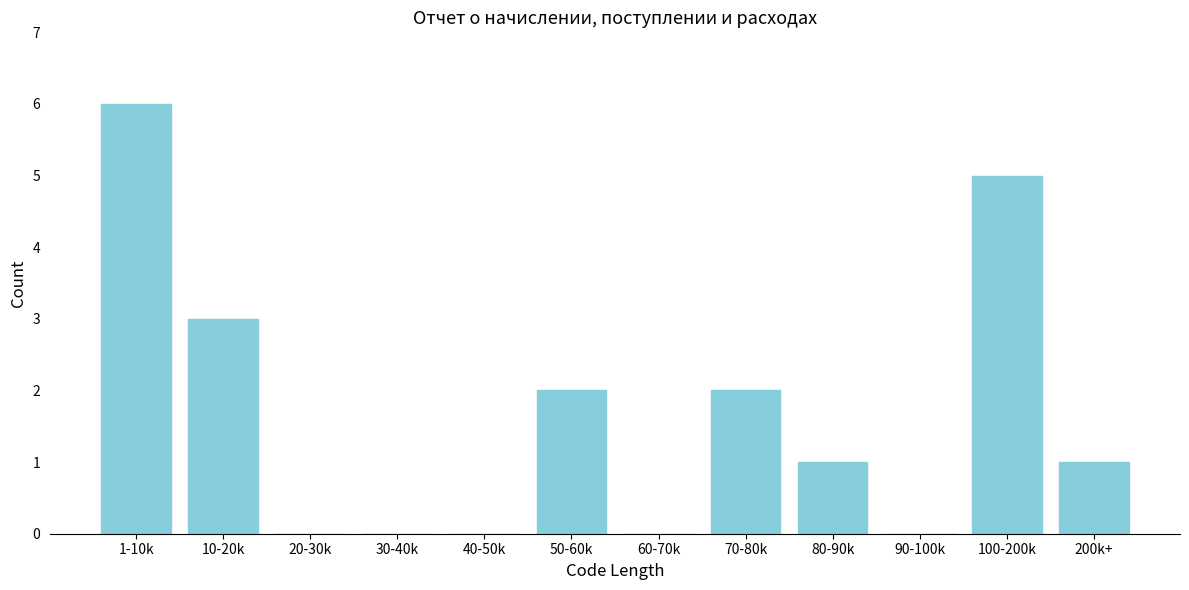

Reading left to right, extract all data points from this chart.

1-10k=6	10-20k=3	20-30k=0	30-40k=0	40-50k=0	50-60k=2	60-70k=0	70-80k=2	80-90k=1	90-100k=0	100-200k=5	200k+=1